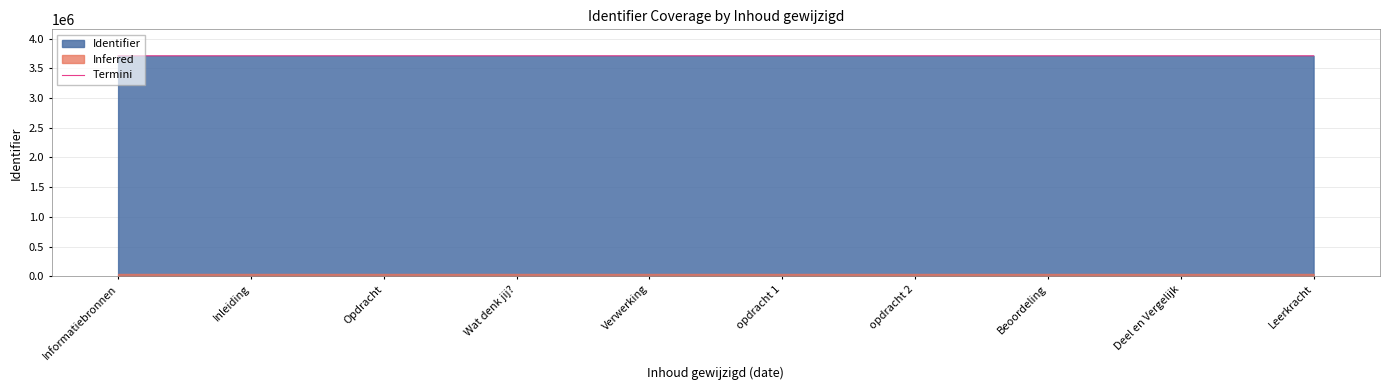

What is the sum of the values at Beoordeling and Deel en Vergelijk?

7422807